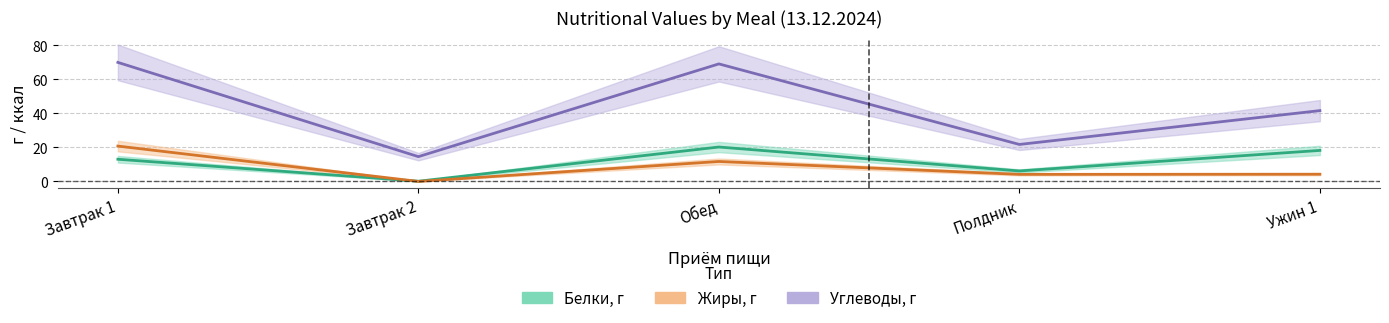

How many categories are shown in the chart?

5